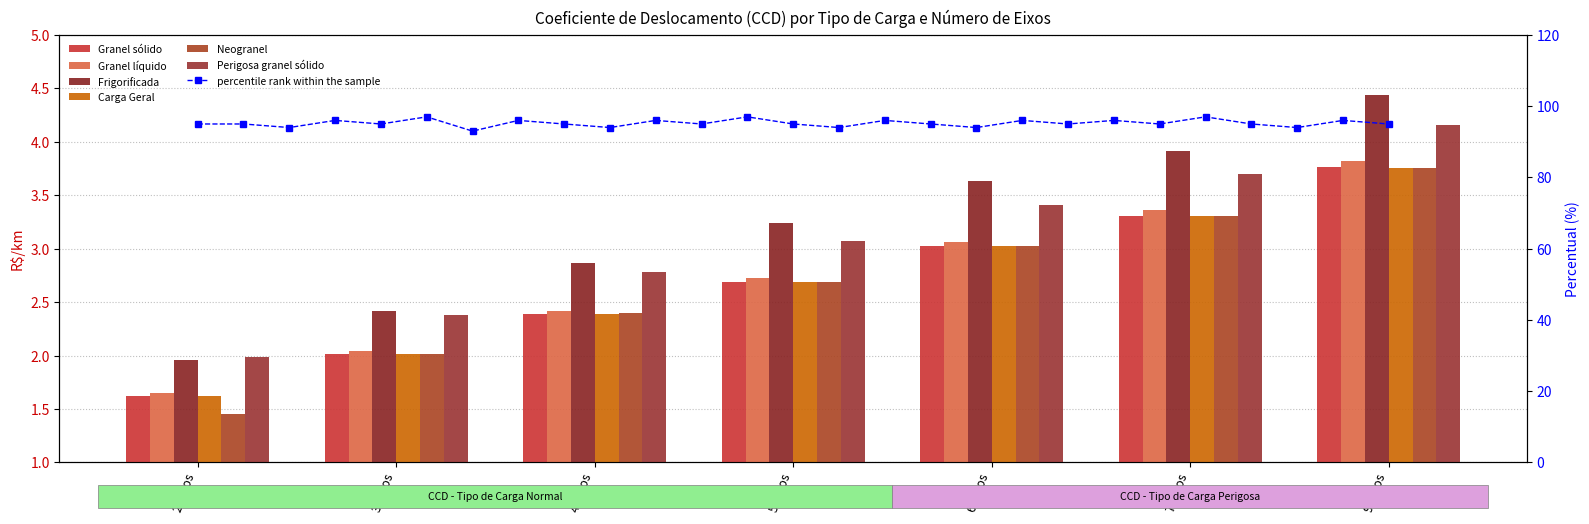

True or false: Carga Geral has a value of 2.0 at 3 eixos.

True